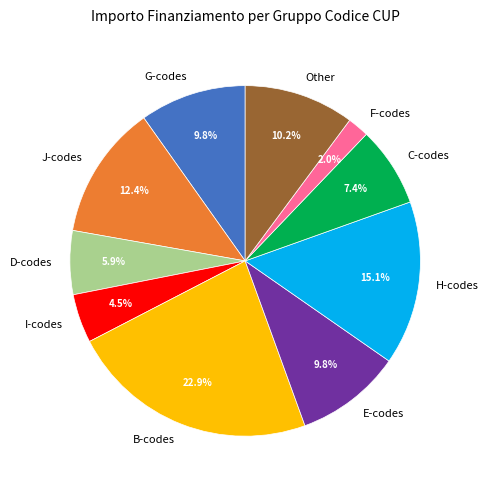

Is the sum of C-codes and H-codes greater than half?

No